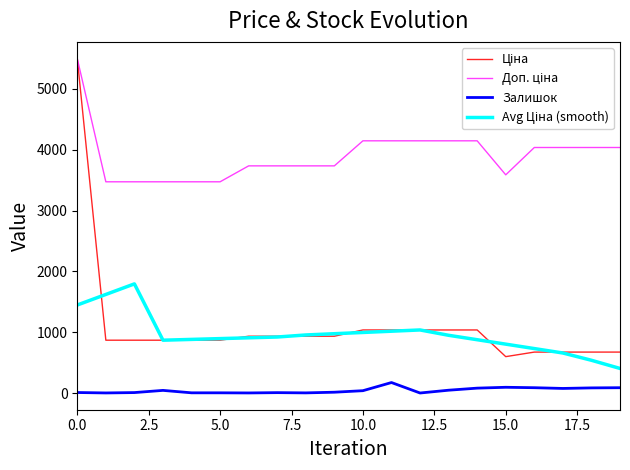

How many distinct data groups are displayed?

4